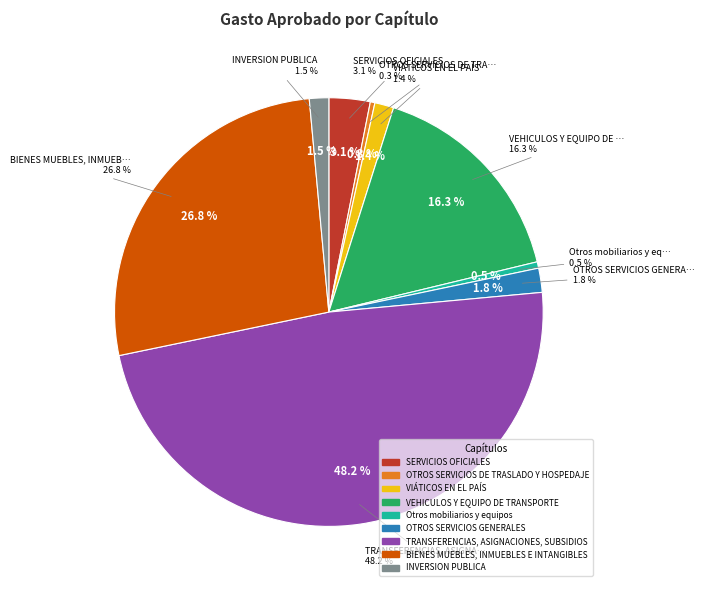

How many segments does this pie chart have?

9